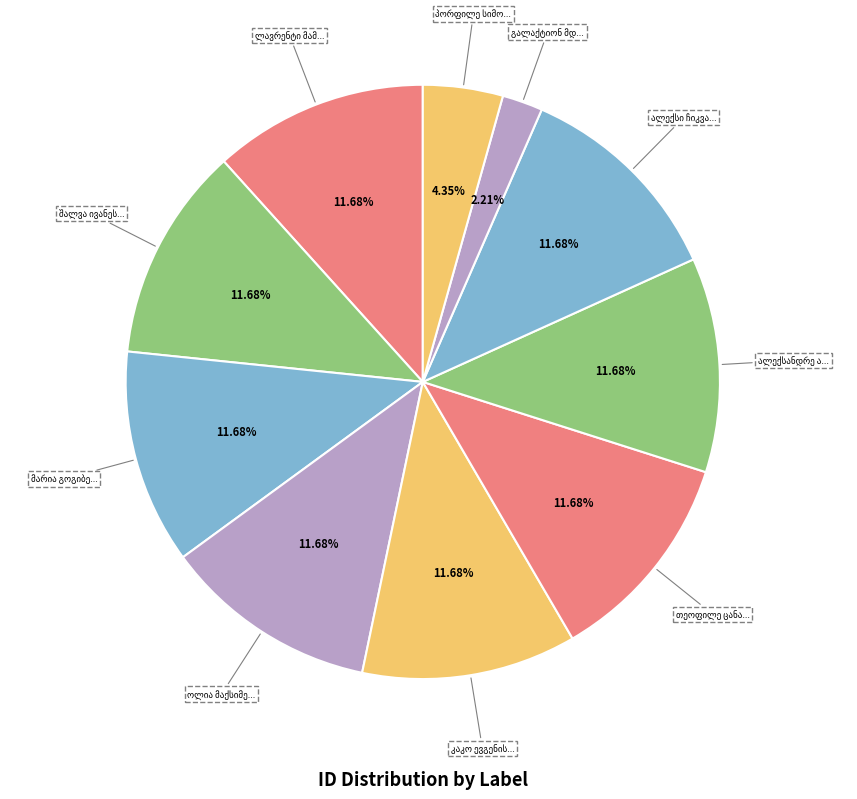

Is there any slice that represents more than half of the pie?

No